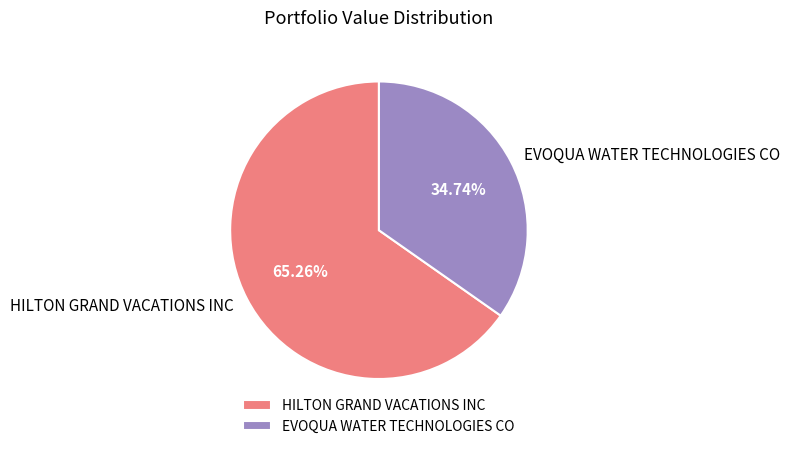

Is there any slice that represents more than half of the pie?

Yes